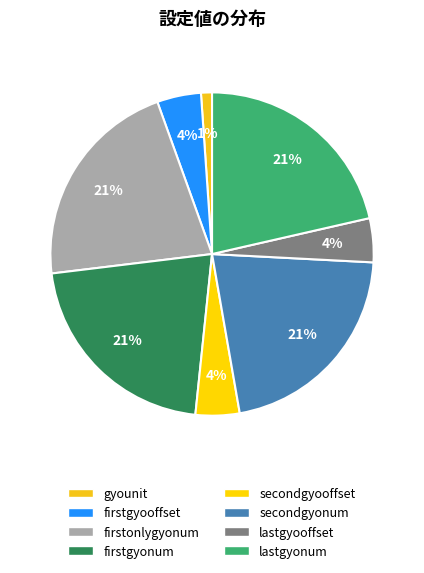

Which slice is the largest?

firstonlygyonum